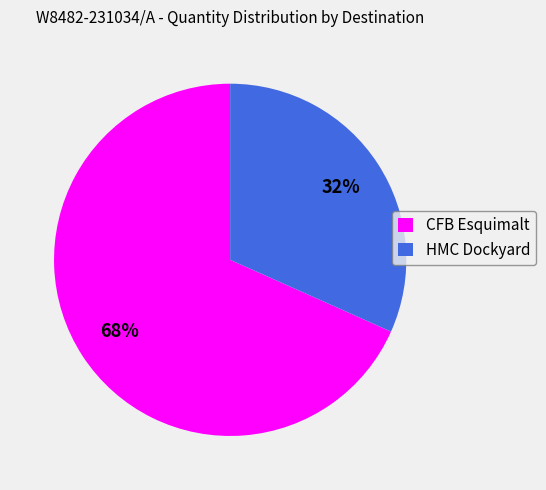

Is it true that CFB Esquimalt is 80% of the pie?

False